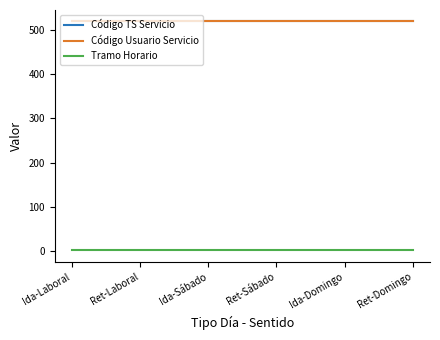

What value does the Tramo Horario series have at Ret-Sábado?

1